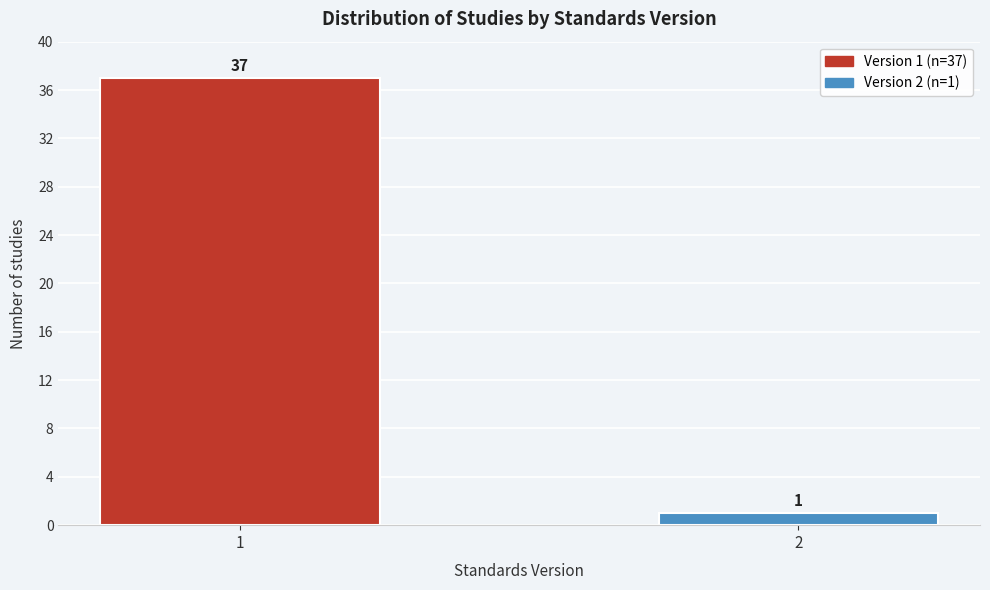

Reading left to right, list all the values displayed in this chart.

1=37	2=1